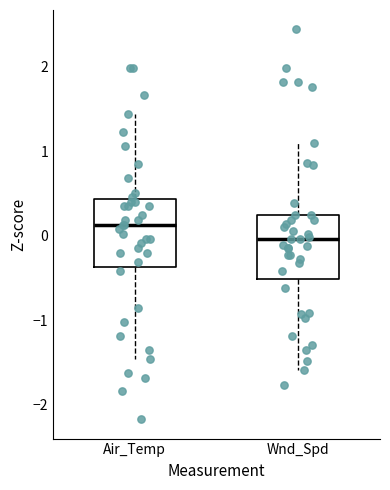

Reading left to right, read every box against the y-axis: the position of its median line, the range the box covers, and the ends of its whiskers. The values are not printed on the chart, so give them approximately, as read against the axis.

Air_Temp: median 0.1, box -0.4 to 0.4, whiskers -1.5 to 1.4
Wnd_Spd: median 0.0, box -0.5 to 0.2, whiskers -1.6 to 1.1